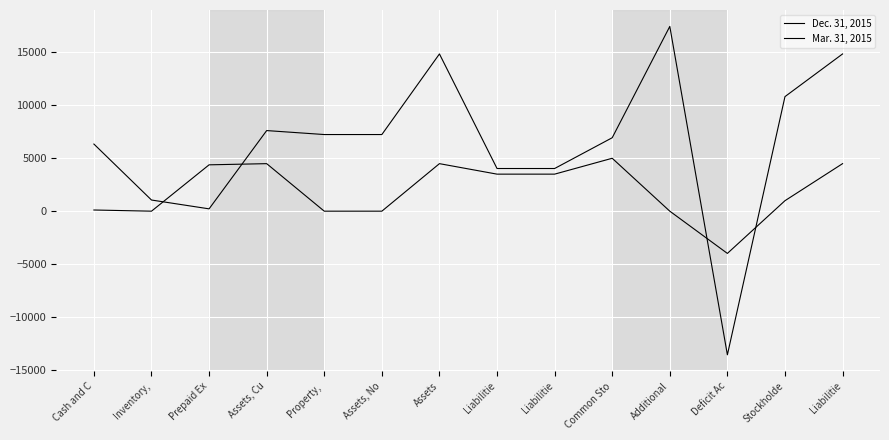

Is this an area chart (filled region under the line)?

No